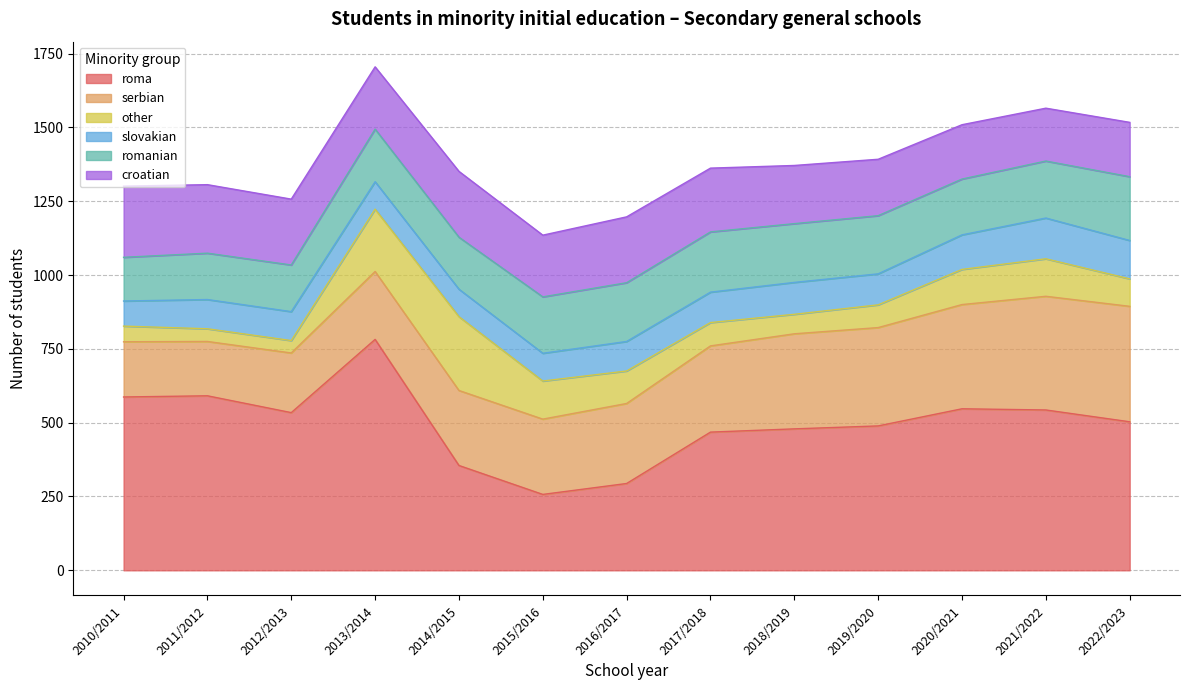

How many interior local valleys does the serbian series have?

1